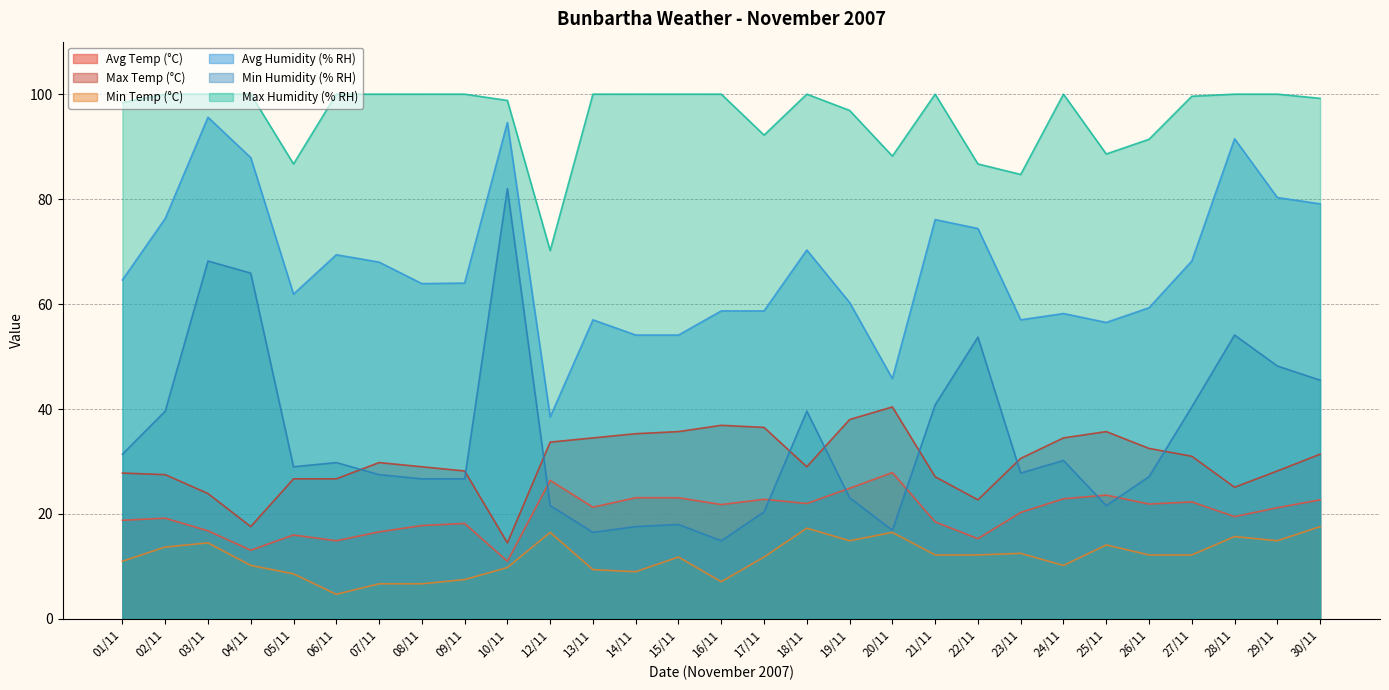

What is the approximate value of Avg Humidity (% RH) at 28/11?

91.5